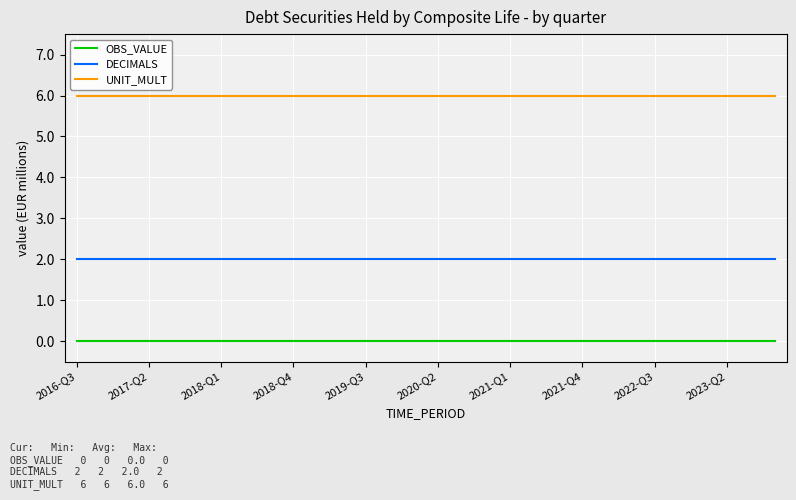

What is the minimum value for UNIT_MULT?

6